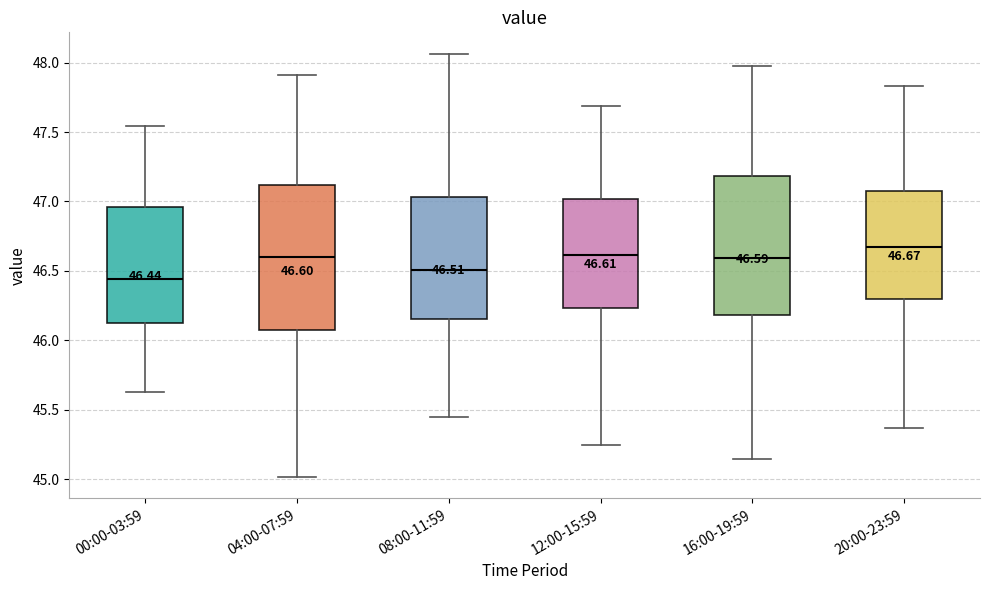

Which box has the lowest median line?

00:00-03:59